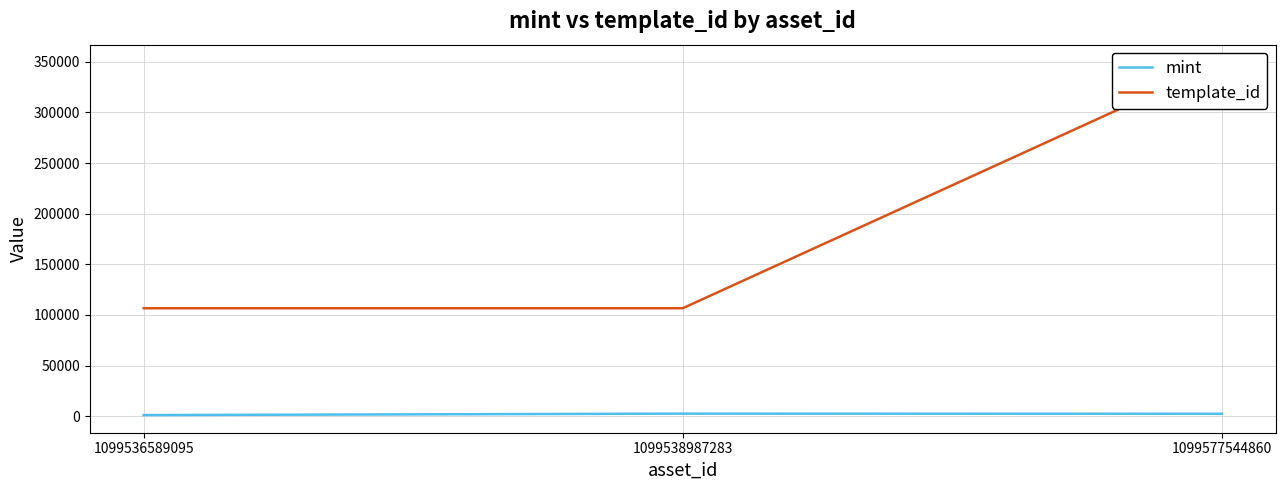

Is it true that template_id equals 177638 at 1099538987283?

False